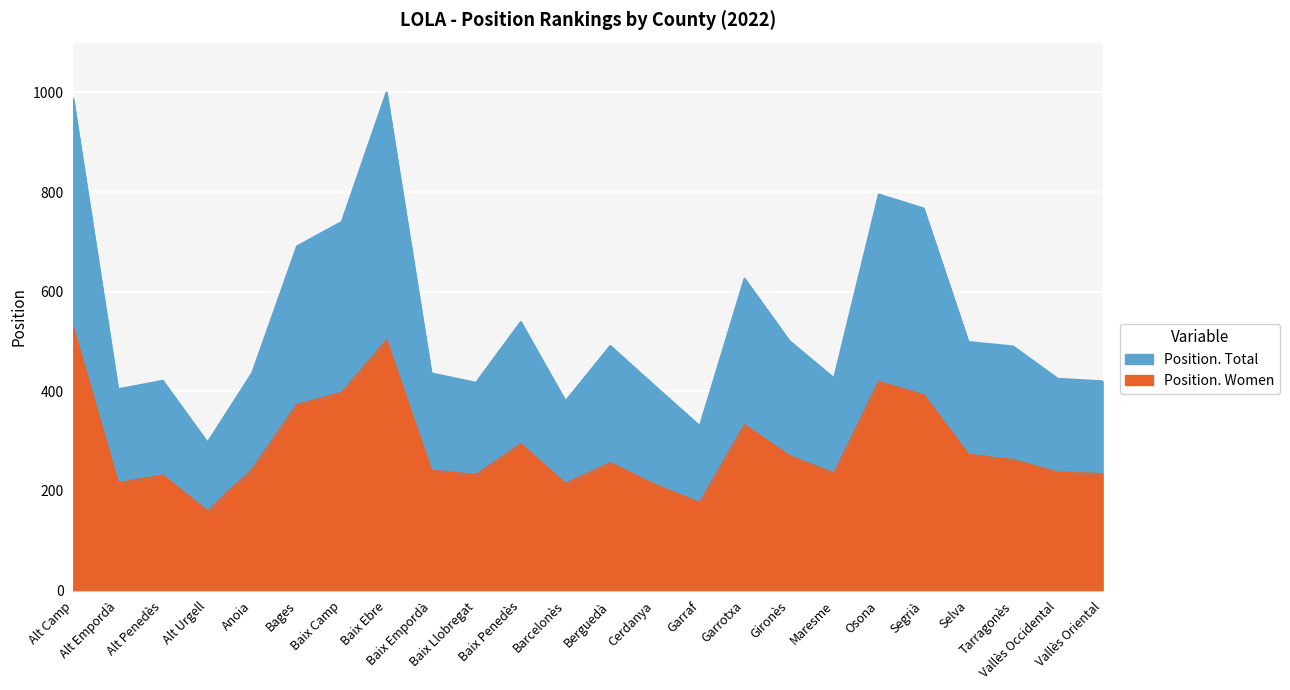

In Position. Total, how many points are lower than both neighbors (excluding endpoints)?

6